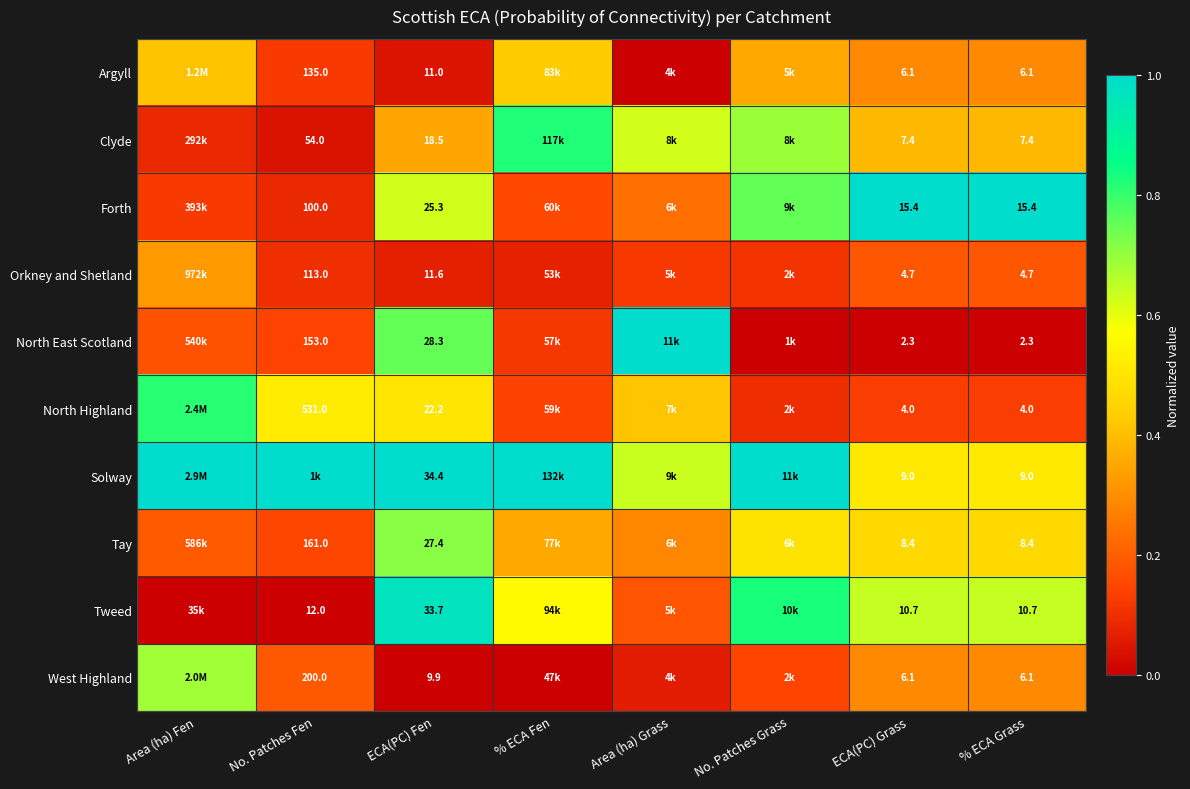

Rank the series at ECA(PC) Fen from highest to lowest value.

Solway, Tweed, North East Scotland, Tay, Forth, North Highland, Clyde, Orkney and Shetland, Argyll, West Highland